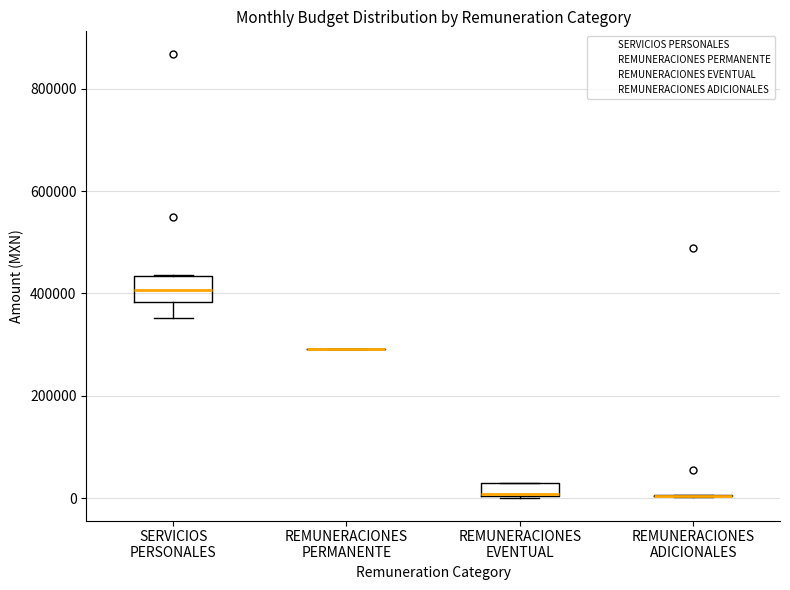

Which box is the tallest, from its lower edge to its upper edge?

SERVICIOS PERSONALES